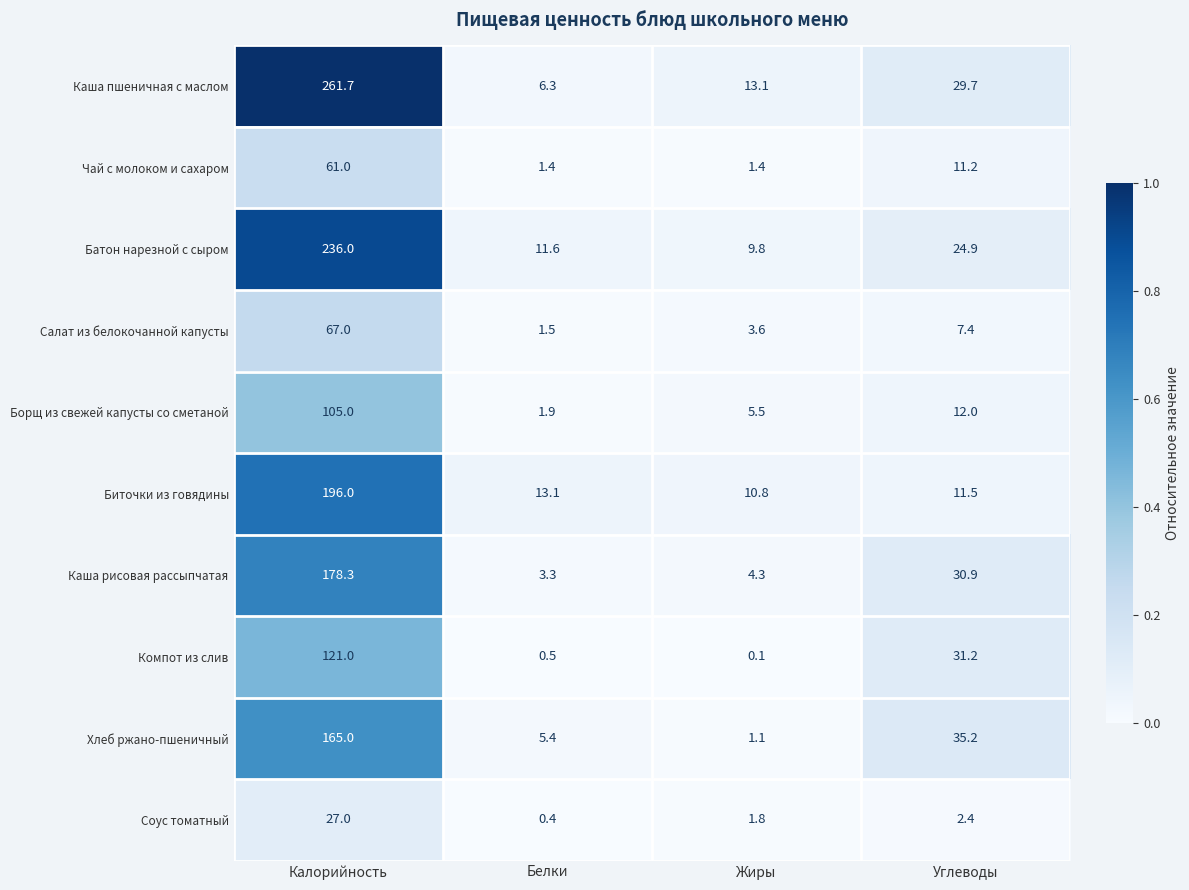

Which series has the widest spread of values?

Каша пшеничная с маслом